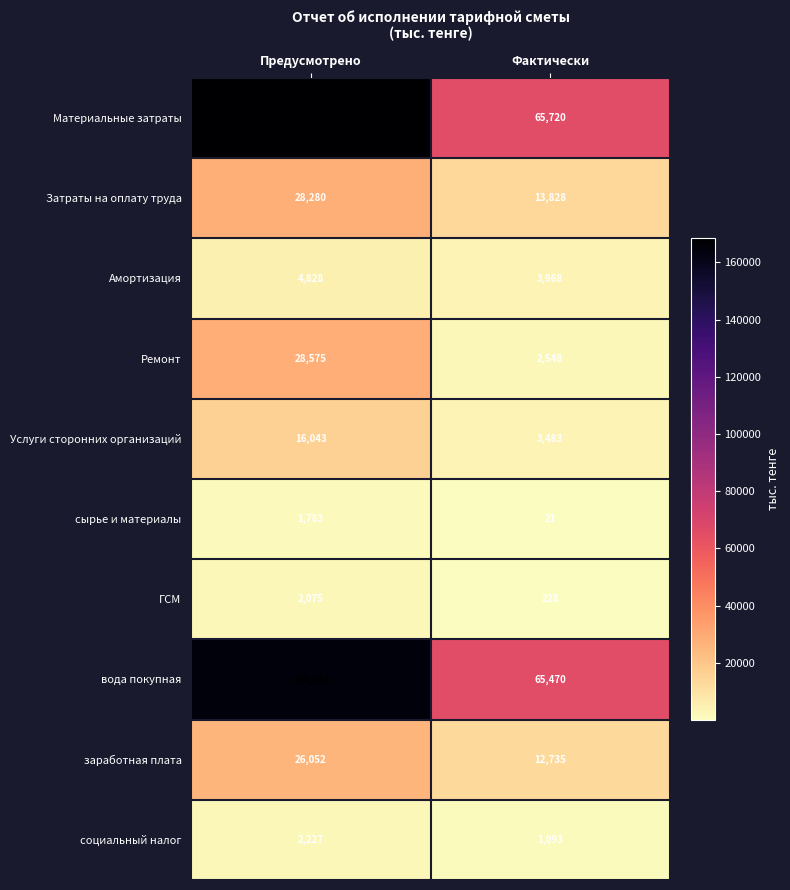

What is the difference between the maximum and minimum values in the ГСМ series?

1847